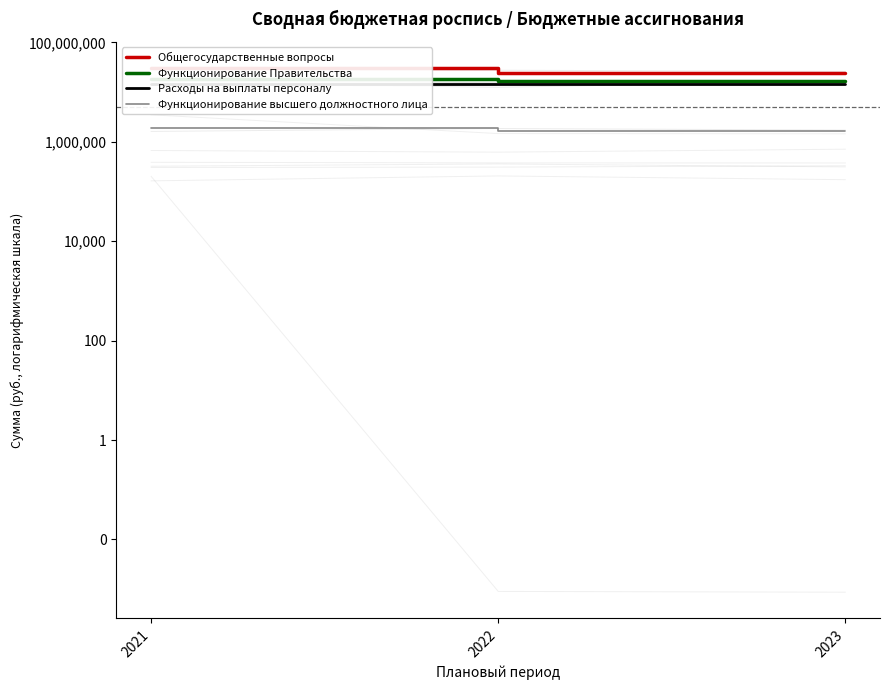

What is the average value of the Функционирование высшего должностного лица series?

1732586.0